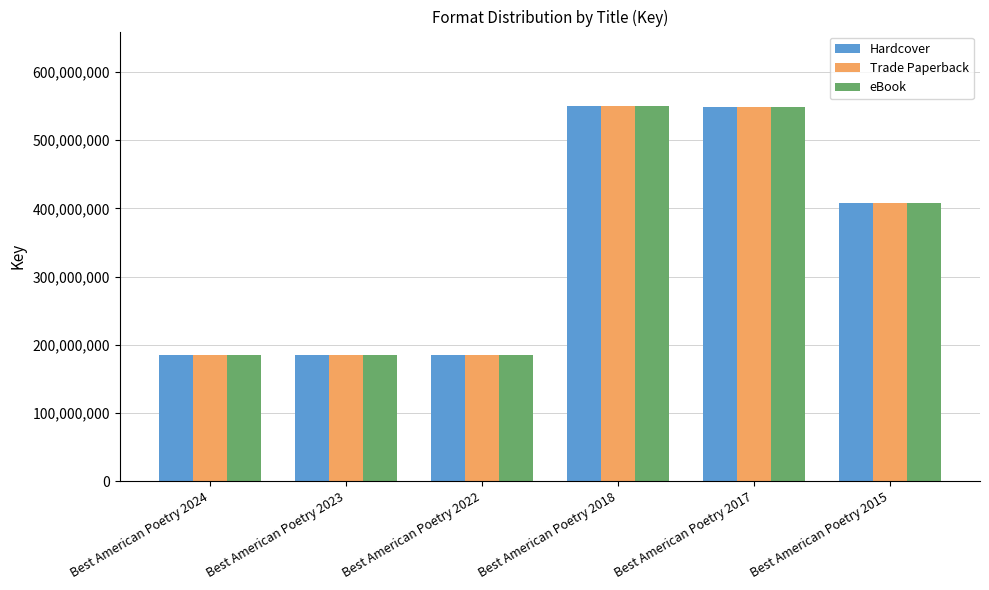

The eBook series shows 184784658 at Best American Poetry 2023. True or false?

True